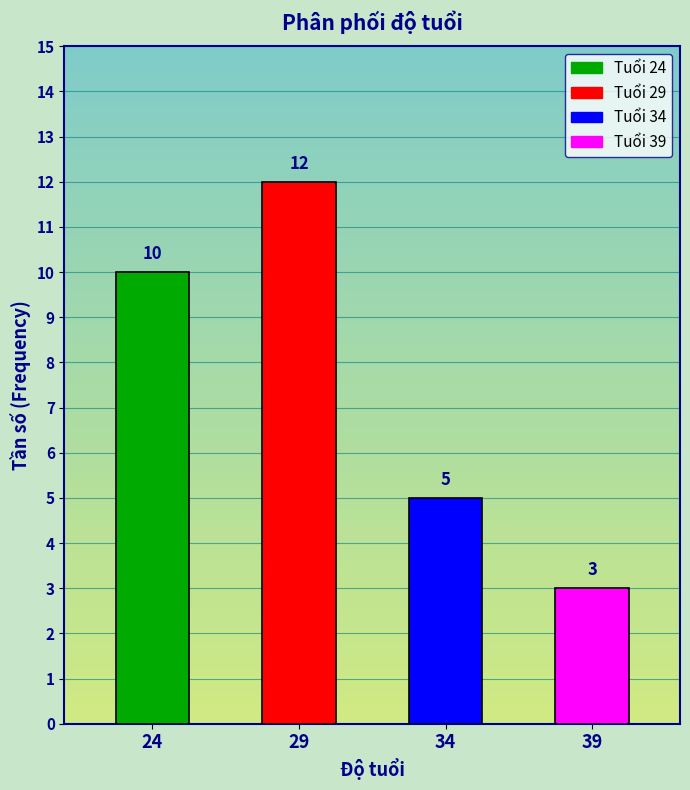

What is the sum of all values?

30